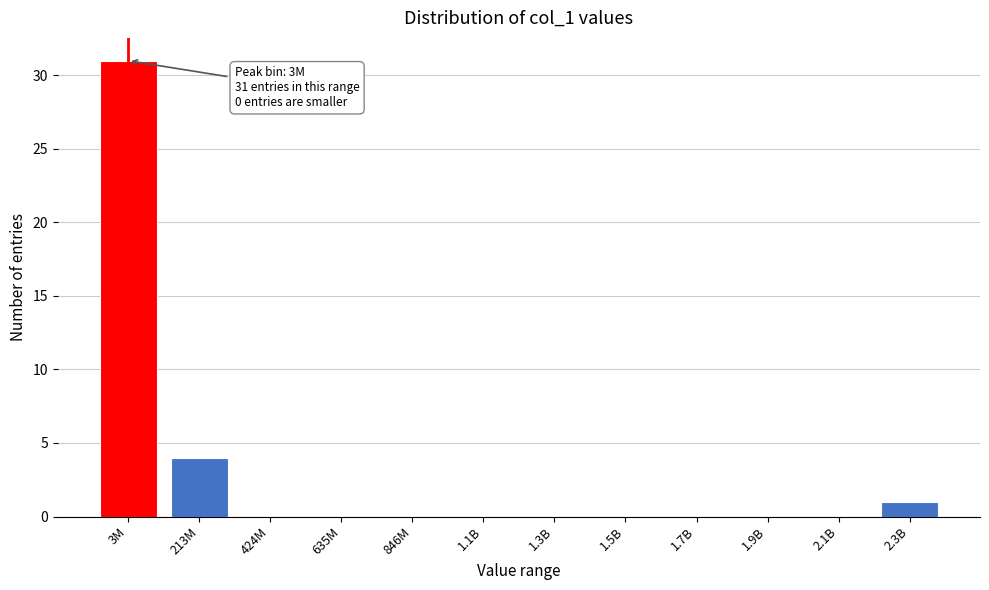

Reading right to left, what are all the values shown in this chart?

2.3B=1	2.1B=0	1.9B=0	1.7B=0	1.5B=0	1.3B=0	1.1B=0	846M=0	635M=0	424M=0	213M=4	3M=31